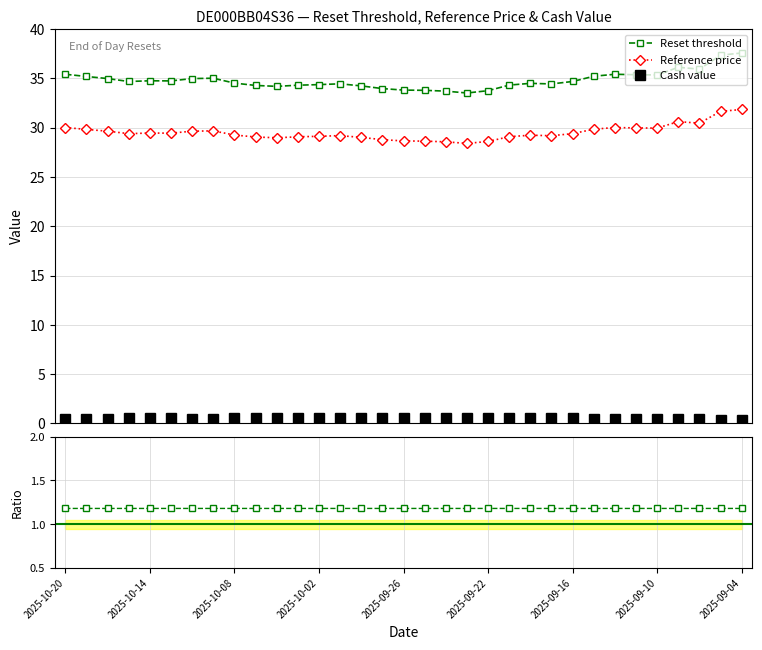

In Reset threshold, how many points are lower than both neighbors (excluding endpoints)?

7